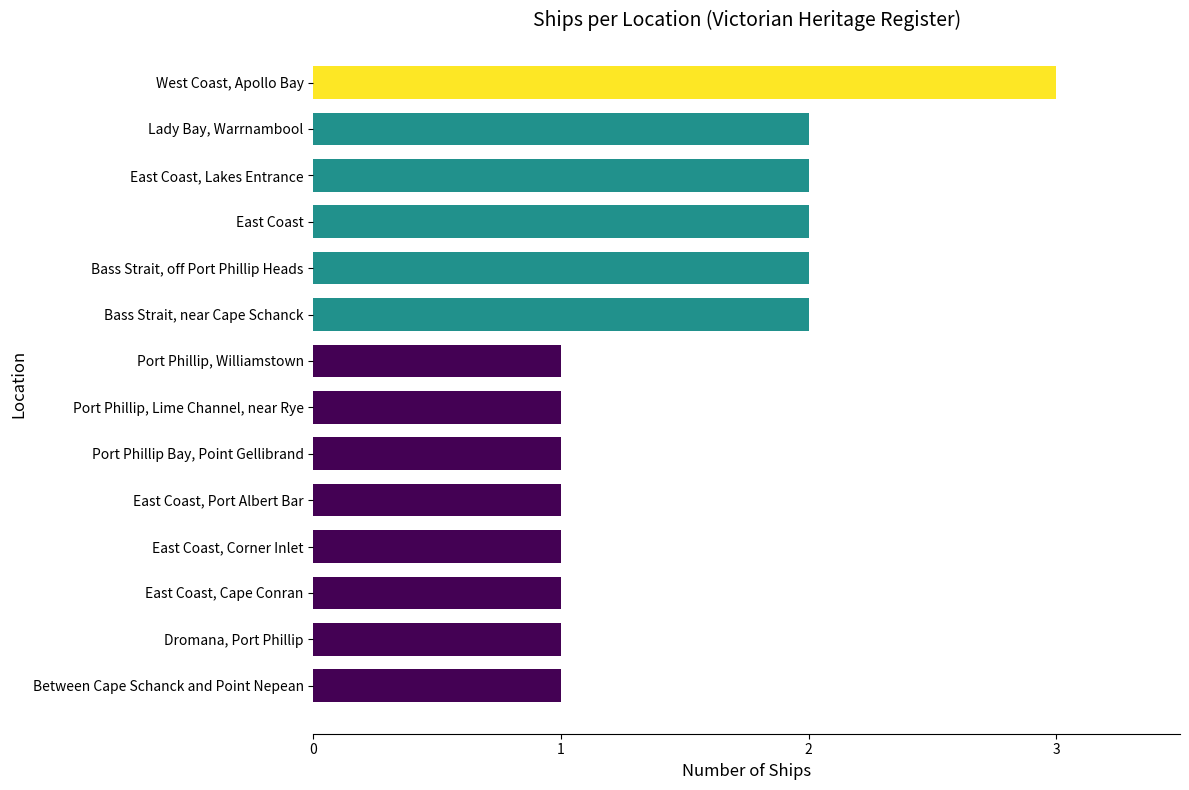

Is it true that the value at Port Phillip, Lime Channel, near Rye is 1?

True